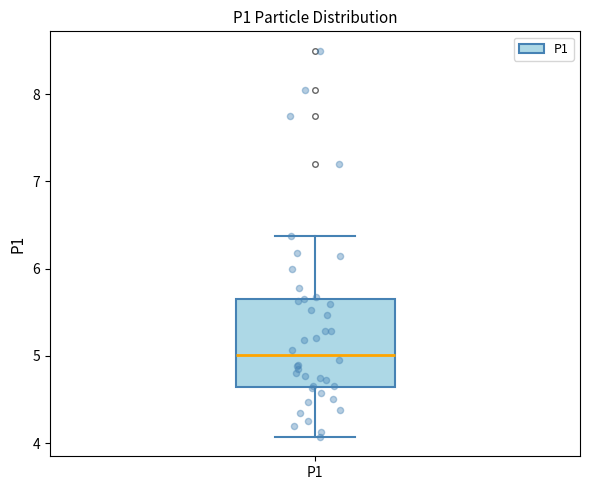

Transcribe this box plot: give where the median line is, the range the box spans, and where the two whiskers end, as read against the y-axis. The values are not printed on the chart, so give them approximately, as read against the axis.

median 5.0, box 4.6 to 5.7, whiskers 4.1 to 6.4